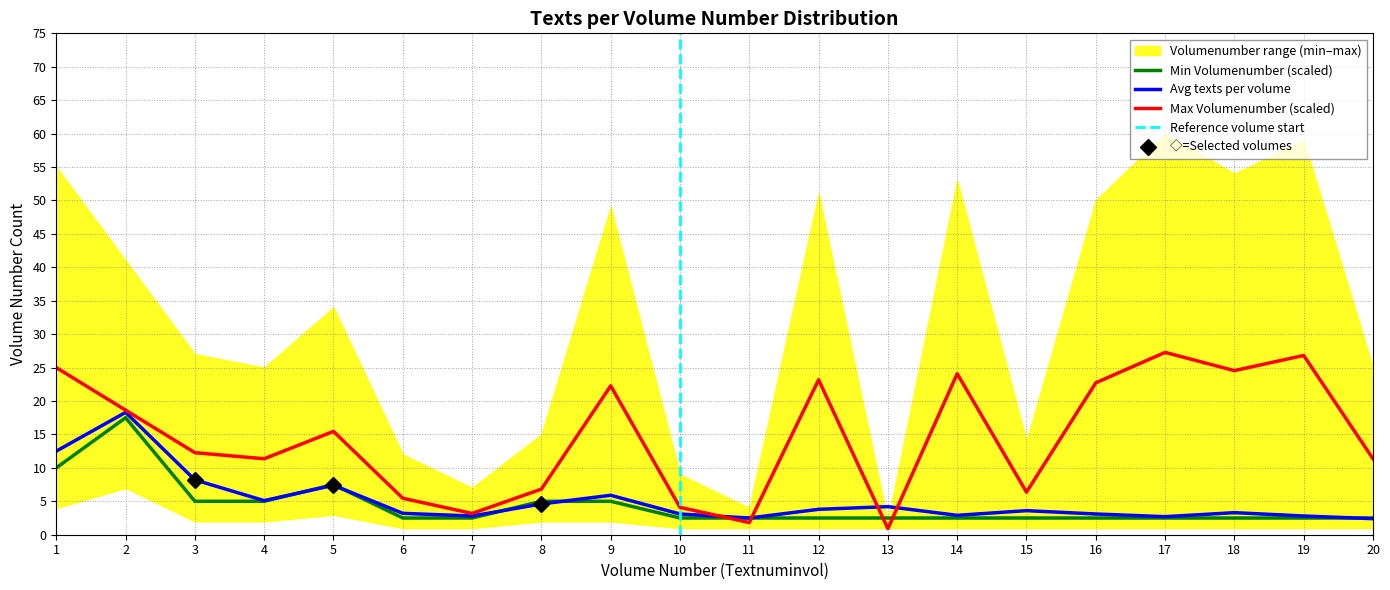

True or false: Min texts per volume has more than 2 points higher than both neighbors.

False